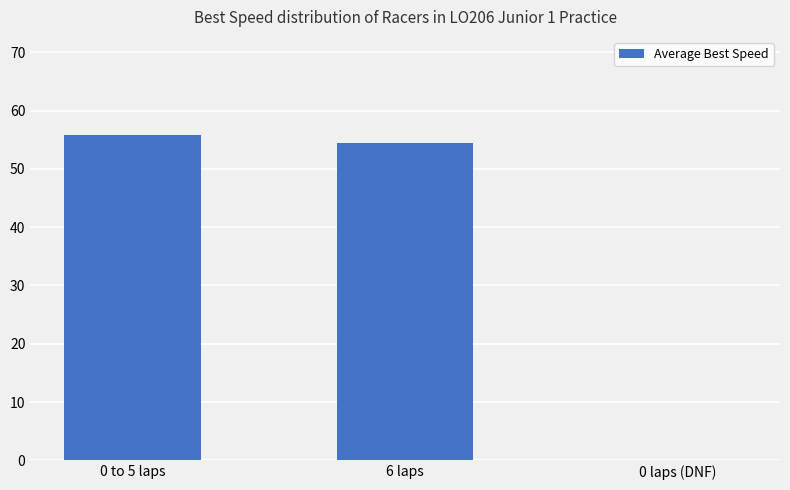

What is the change in value from 0 to 5 laps to 6 laps?

-1.4